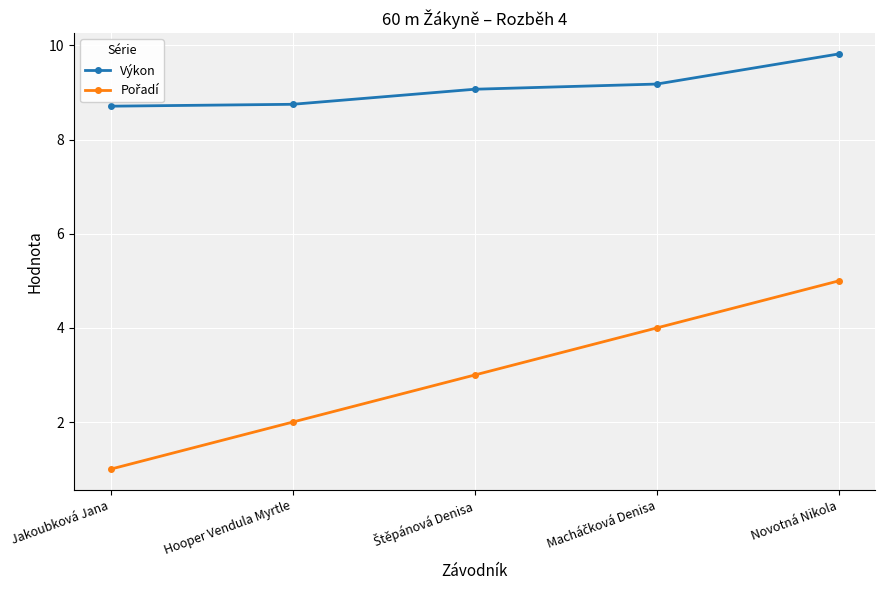

Which label corresponds to the smallest value in the chart?

Jakoubková Jana